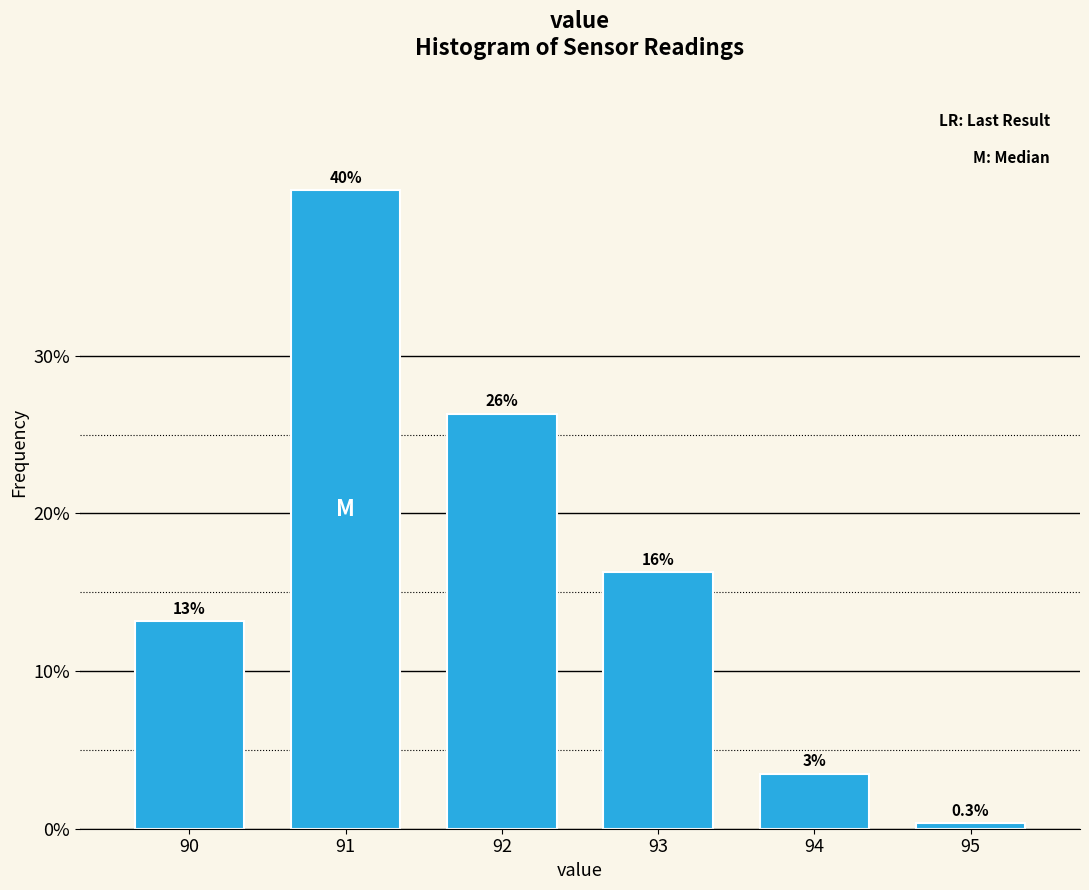

How many bars are there in total?

6